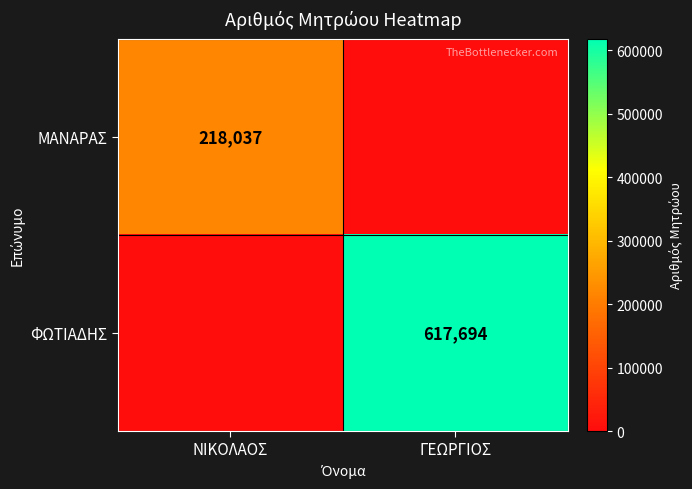

What is the average value of the ΦΩΤΙΑΔΗΣ series?

308847